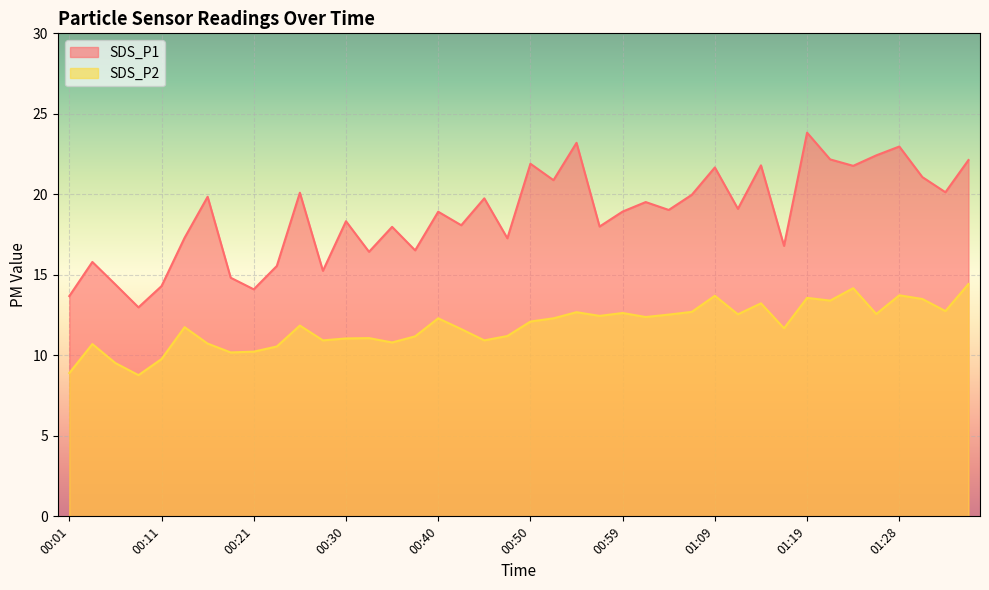

List the labels in order of SDS_P1 value, smallest first.

00:09, 00:01, 00:21, 00:11, 00:06, 00:18, 00:28, 00:23, 00:04, 00:33, 00:38, 01:16, 00:47, 00:13, 00:35, 00:57, 00:42, 00:30, 00:40, 00:59, 01:04, 01:11, 01:02, 00:45, 00:16, 01:07, 00:25, 01:33, 00:52, 01:31, 01:09, 01:24, 01:14, 00:50, 01:36, 01:21, 01:26, 01:28, 00:55, 01:19